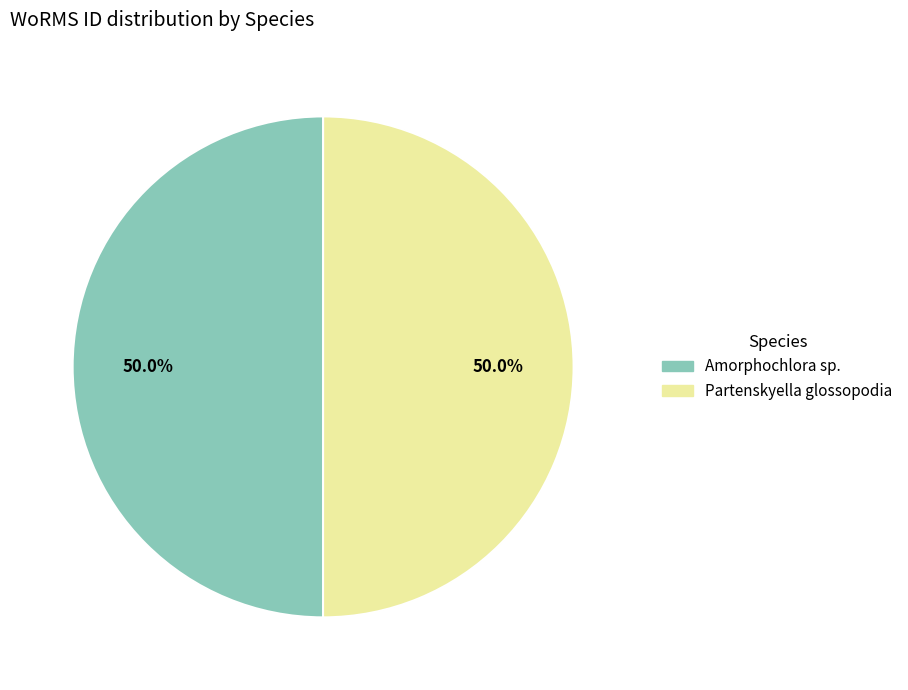

What percentage do Amorphochlora sp. and Partenskyella glossopodia together represent?

100.0%